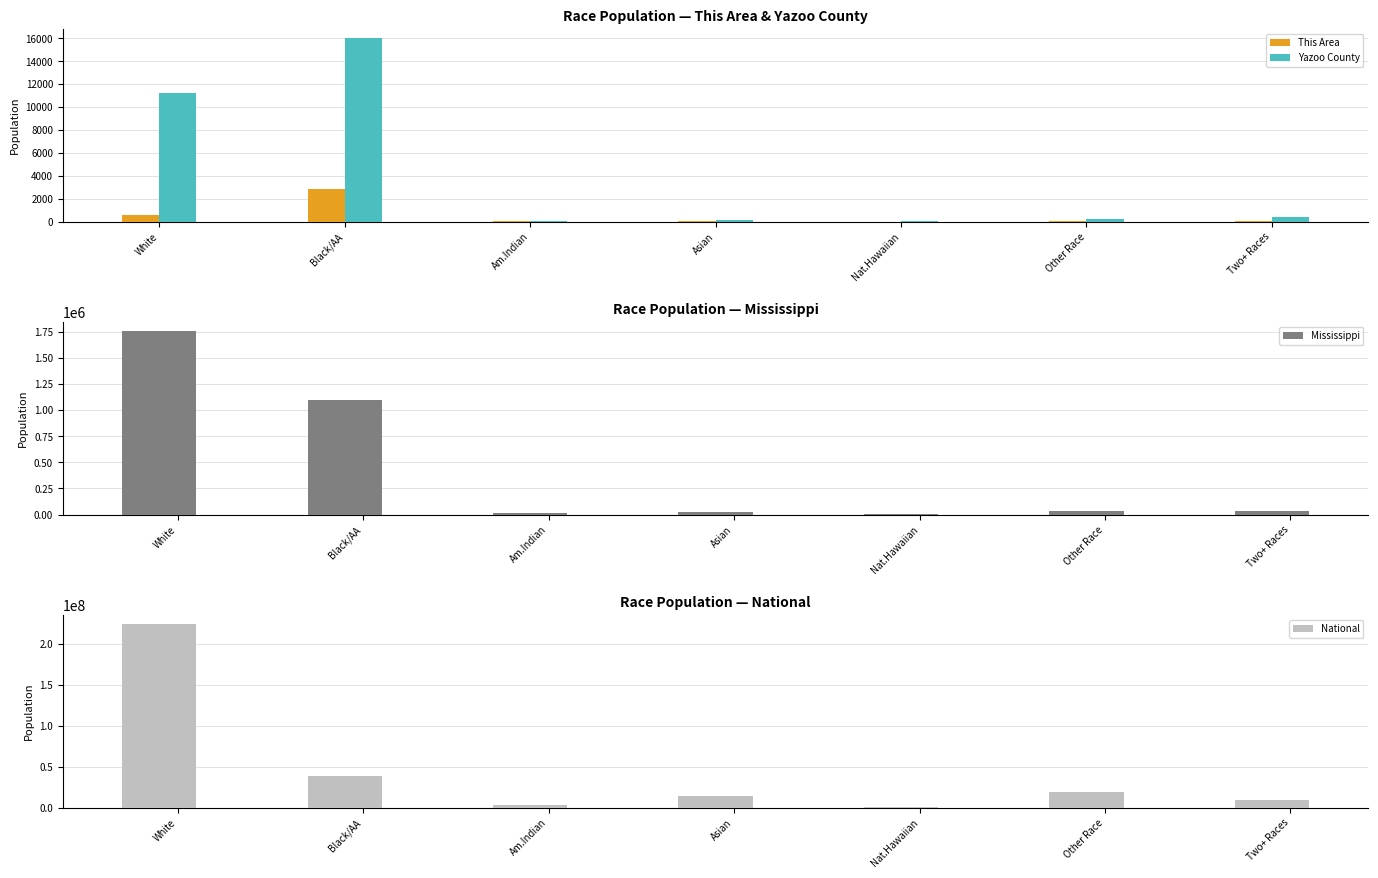

Between Nat.Hawaiian and Two+ Races, which is larger?

Two+ Races